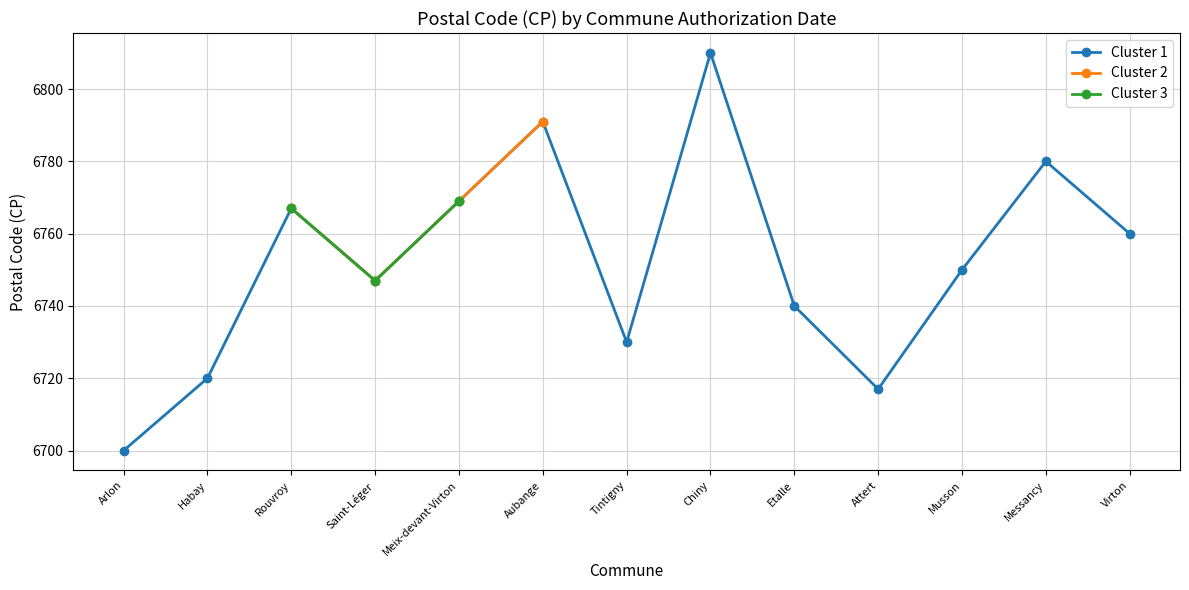

The value at Attert is 11943. True or false?

False